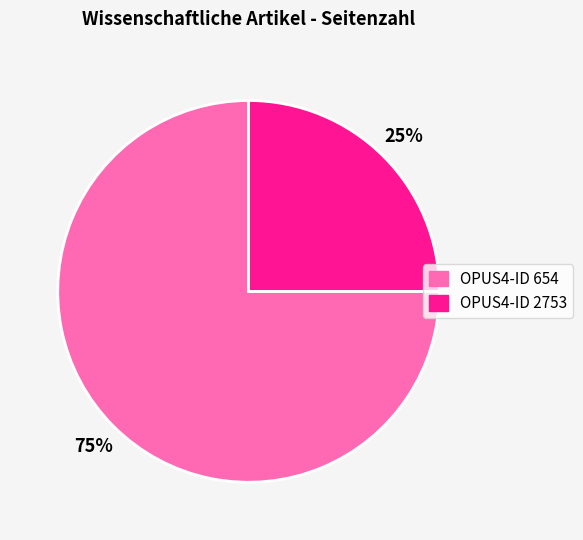

Does any single category account for the majority?

Yes